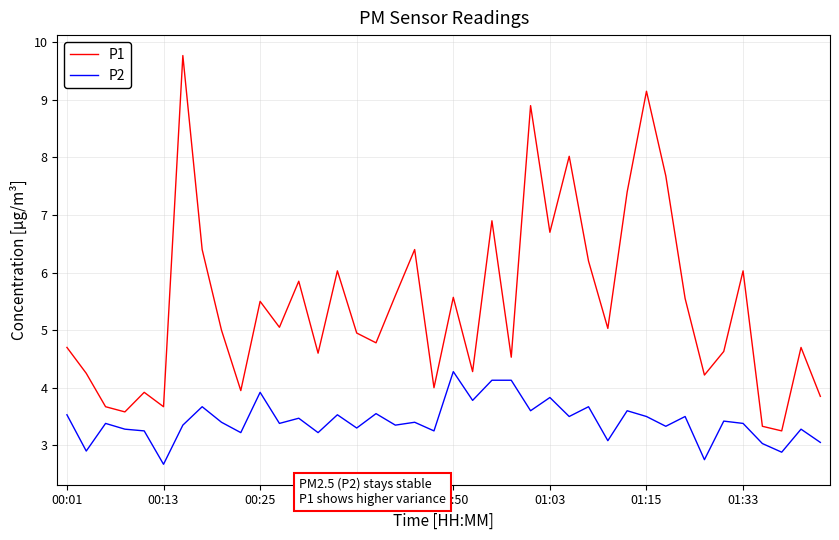

What is the smallest value displayed?

2.7